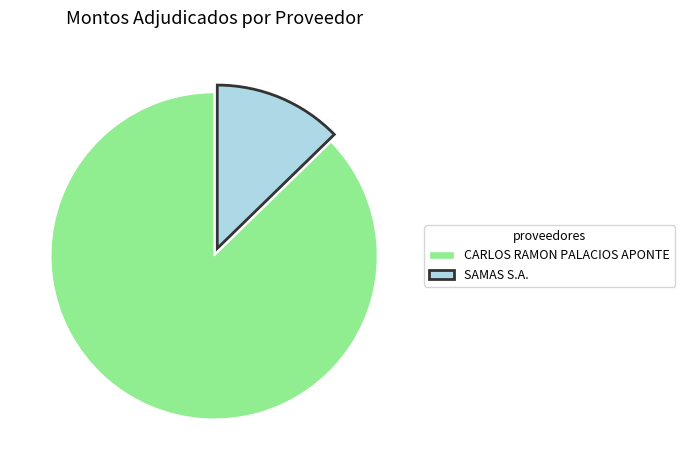

What is the largest slice in the pie chart?

CARLOS RAMON PALACIOS APONTE